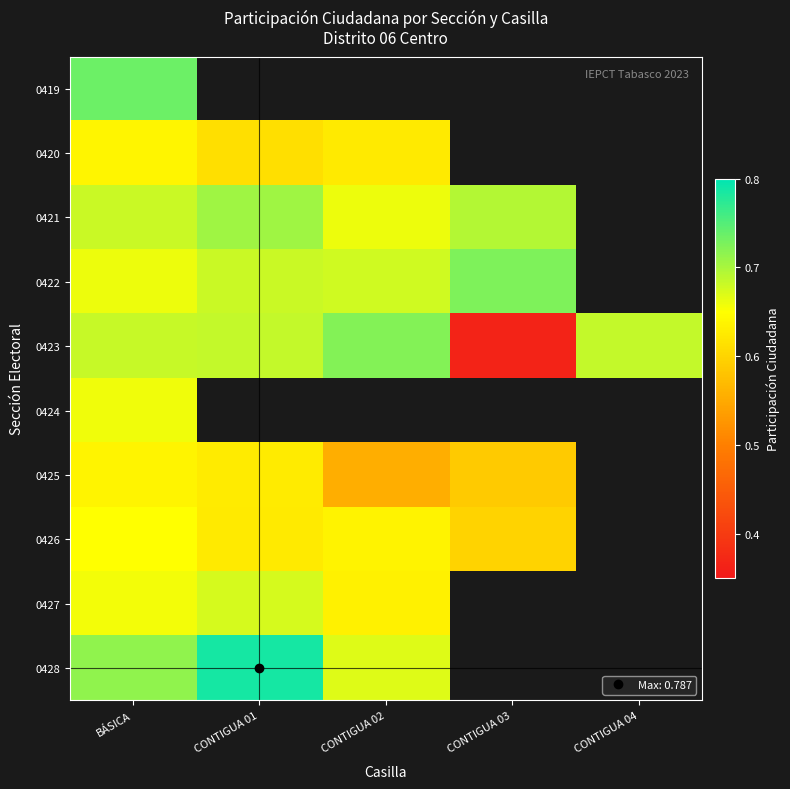

How many distinct data groups are displayed?

10